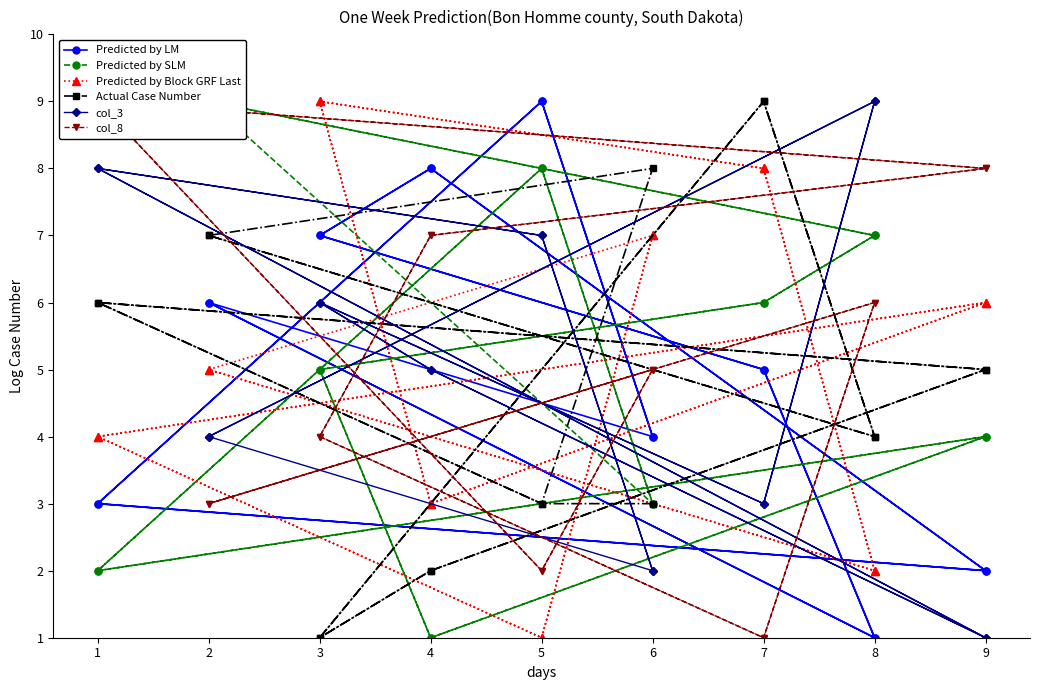

Which series ends up on top after the final intersection of Predicted by Block GRF Last and Predicted by SLM?

Predicted by SLM